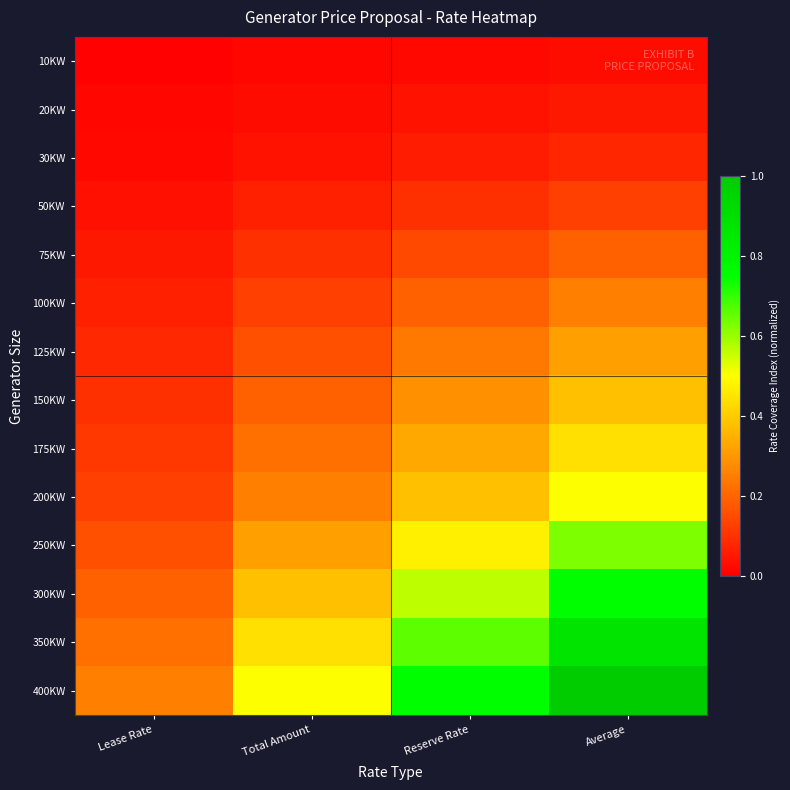

Which category has the highest value across all series?

Average